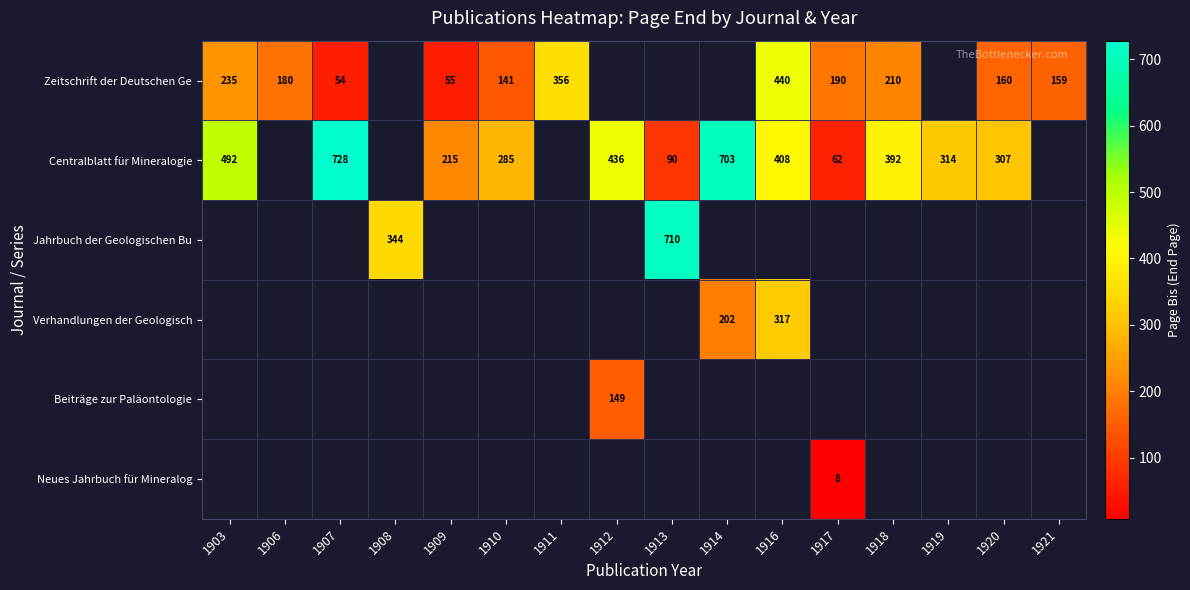

Is the value of Zeitschrift der Deutschen Ge at 1918 greater than the value of Centralblatt für Mineralogie at 1907?

No